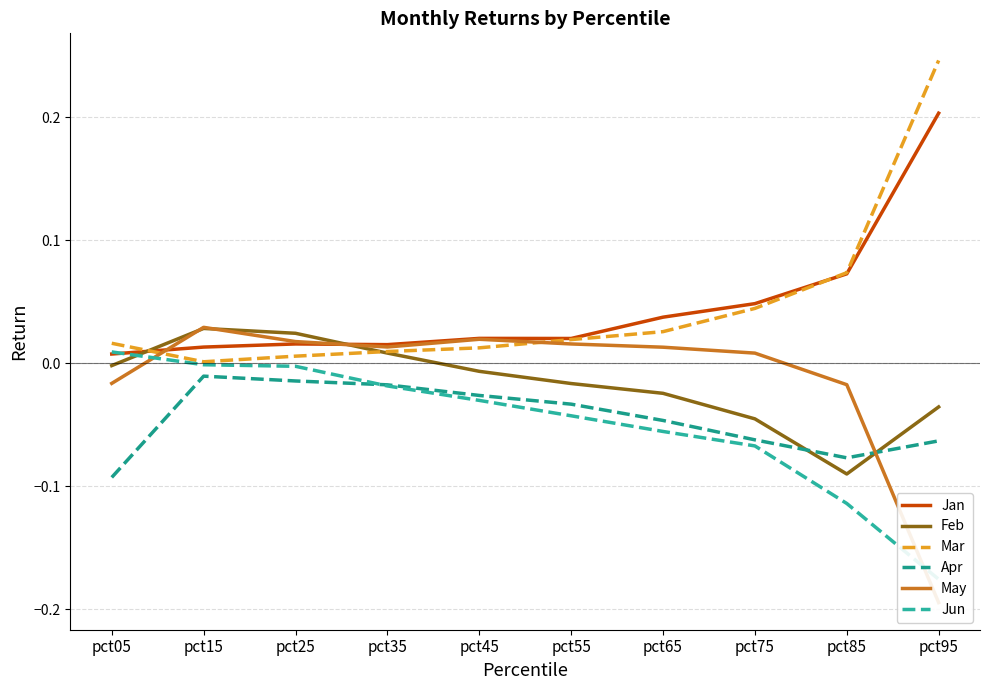

Reading right to left, list all the values displayed in this chart.

Jan: pct95=0.2	pct85=0.1	pct75=0.0	pct65=0.0	pct55=0.0	pct45=0.0	pct35=0.0	pct25=0.0	pct15=0.0	pct05=0.0
Feb: pct95=-0.0	pct85=-0.1	pct75=-0.0	pct65=-0.0	pct55=-0.0	pct45=-0.0	pct35=0.0	pct25=0.0	pct15=0.0	pct05=-0.0
Mar: pct95=0.2	pct85=0.1	pct75=0.0	pct65=0.0	pct55=0.0	pct45=0.0	pct35=0.0	pct25=0.0	pct15=0.0	pct05=0.0
Apr: pct95=-0.1	pct85=-0.1	pct75=-0.1	pct65=-0.0	pct55=-0.0	pct45=-0.0	pct35=-0.0	pct25=-0.0	pct15=-0.0	pct05=-0.1
May: pct95=-0.2	pct85=-0.0	pct75=0.0	pct65=0.0	pct55=0.0	pct45=0.0	pct35=0.0	pct25=0.0	pct15=0.0	pct05=-0.0
Jun: pct95=-0.2	pct85=-0.1	pct75=-0.1	pct65=-0.1	pct55=-0.0	pct45=-0.0	pct35=-0.0	pct25=-0.0	pct15=-0.0	pct05=0.0